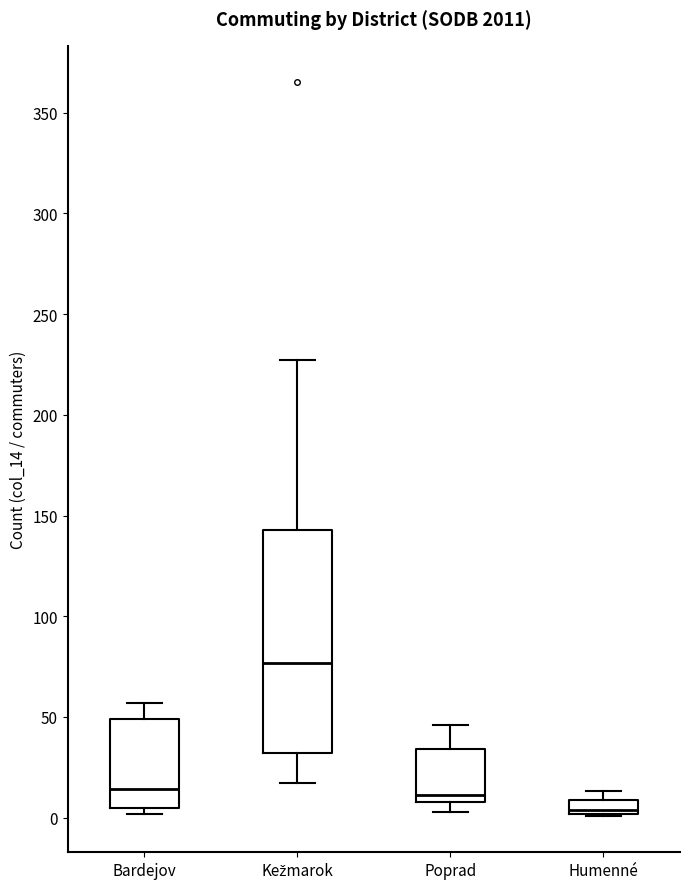

Which box has the lowest median line?

Humenné